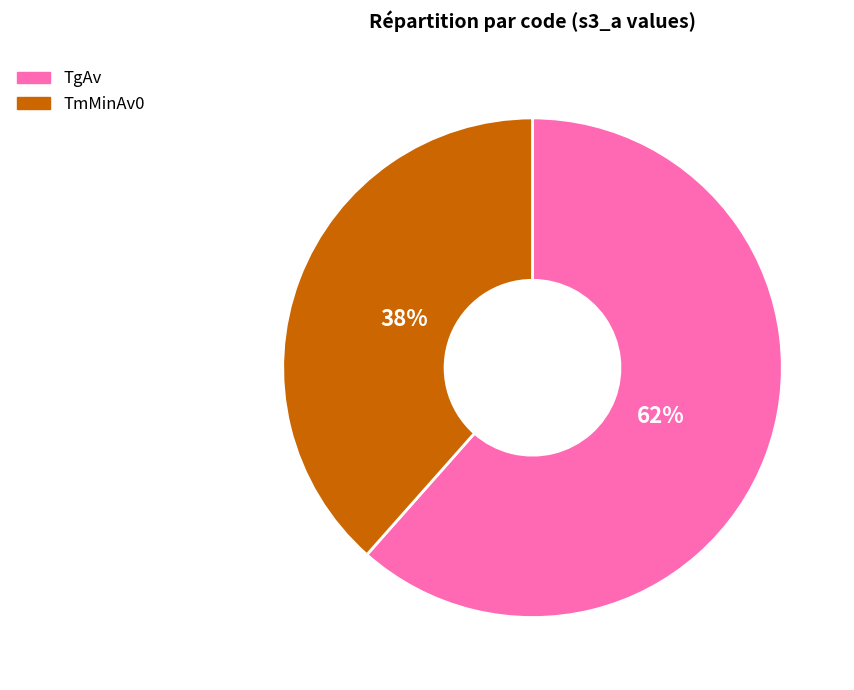

Which category has the smallest portion of the pie?

TmMinAv0